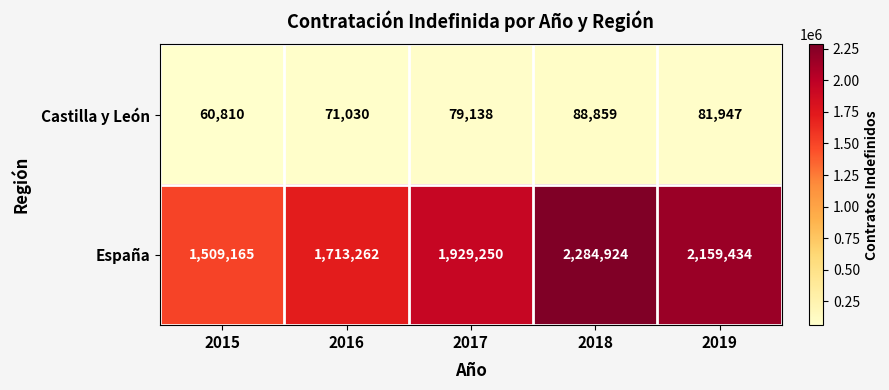

Which series has the largest range (max minus min)?

España